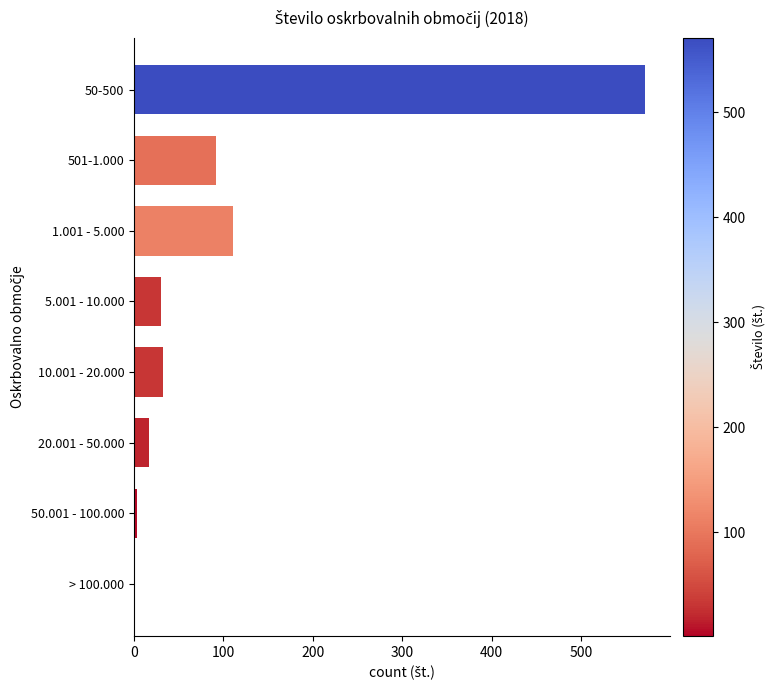

Count the number of data series in this chart.

1